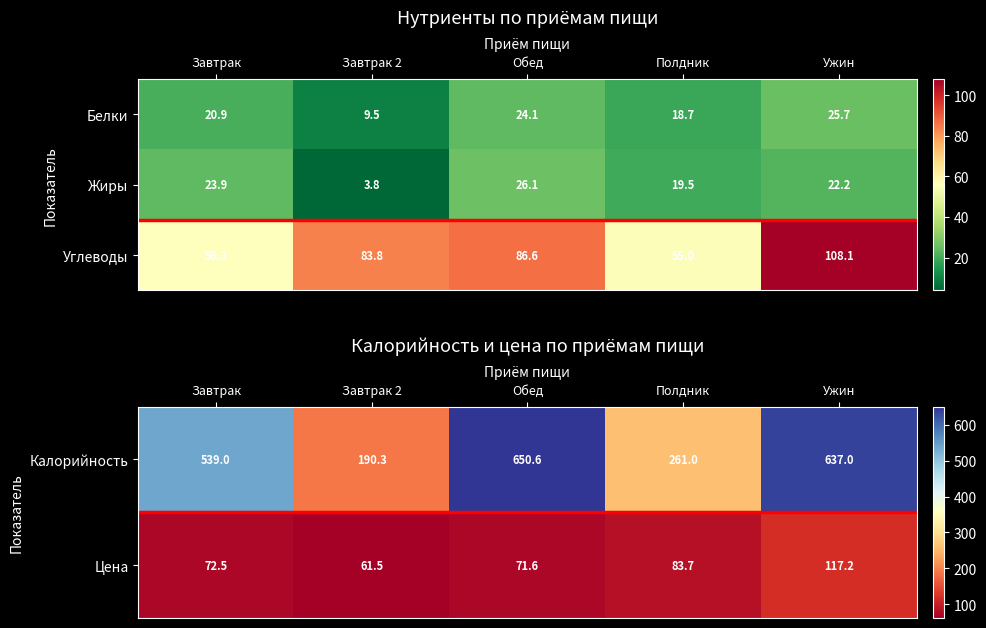

At how many categories does at least one series exceed 12?

5